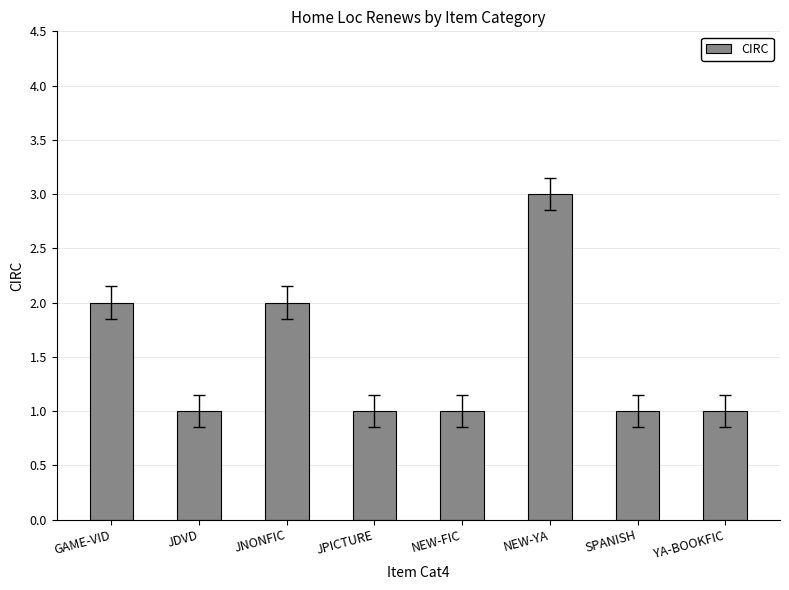

True or false: the data shows 3 at JNONFIC.

False